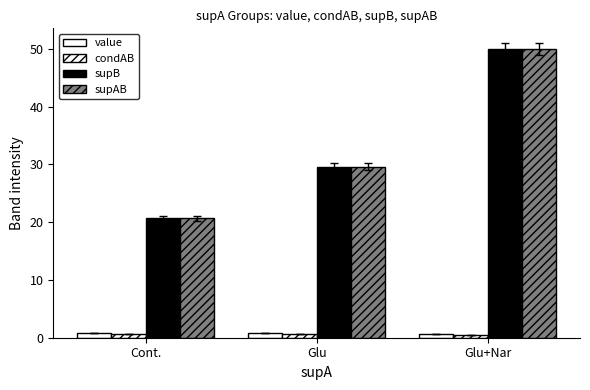

How many values in the supAB series are below 29?

1